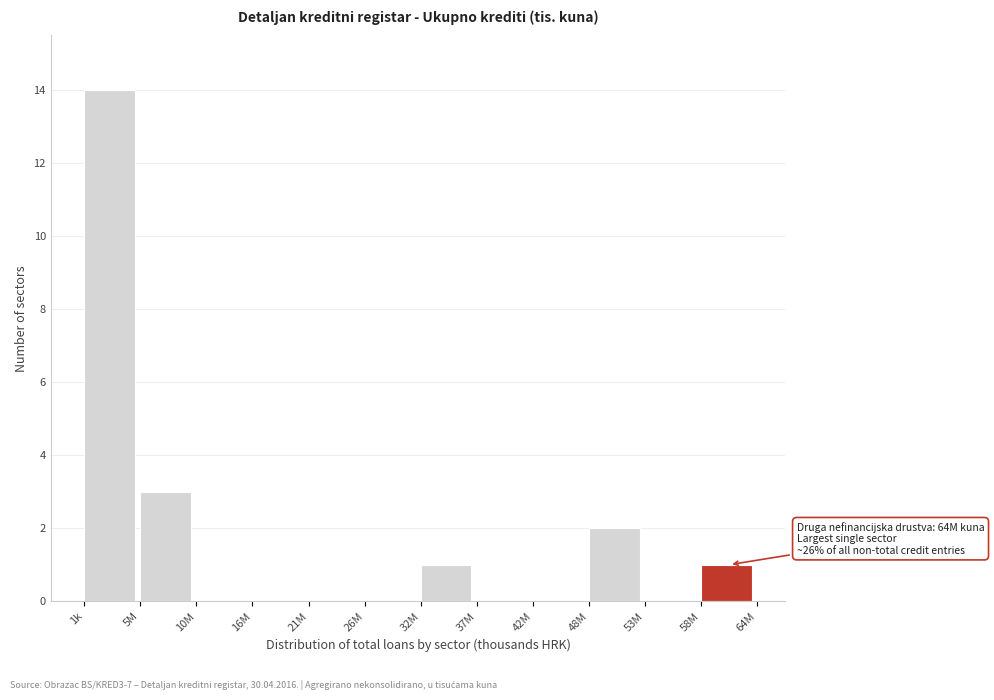

Reading left to right, transcribe all the data shown in this chart.

1k=14	5M=3	10M=0	16M=0	21M=0	26M=0	32M=1	37M=0	42M=0	48M=2	53M=0	58M=1